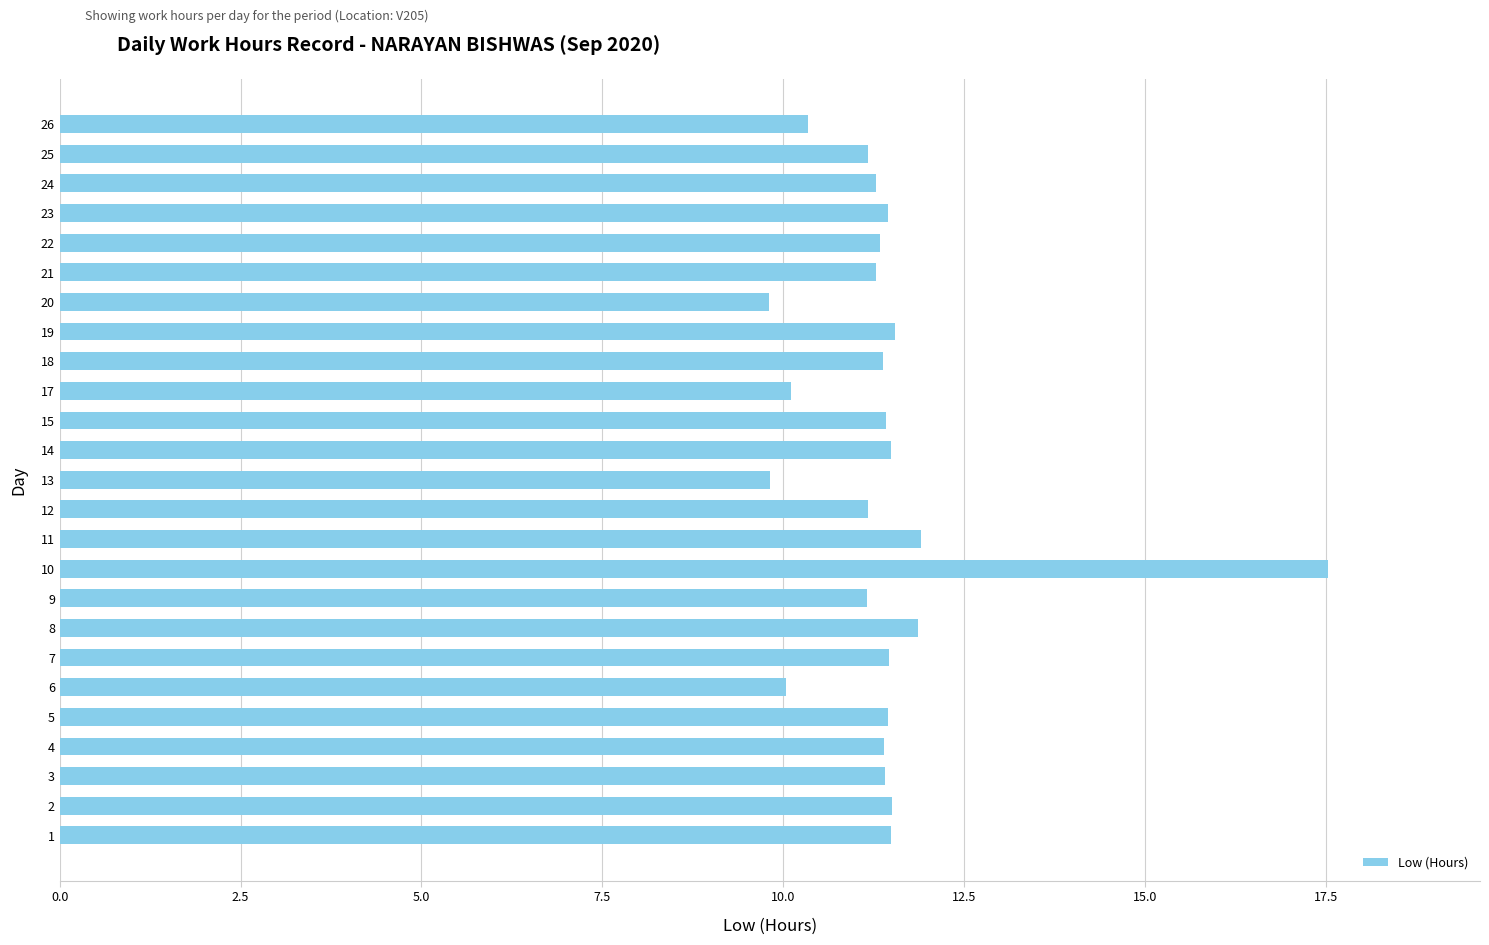

How many bars are there in total?

25